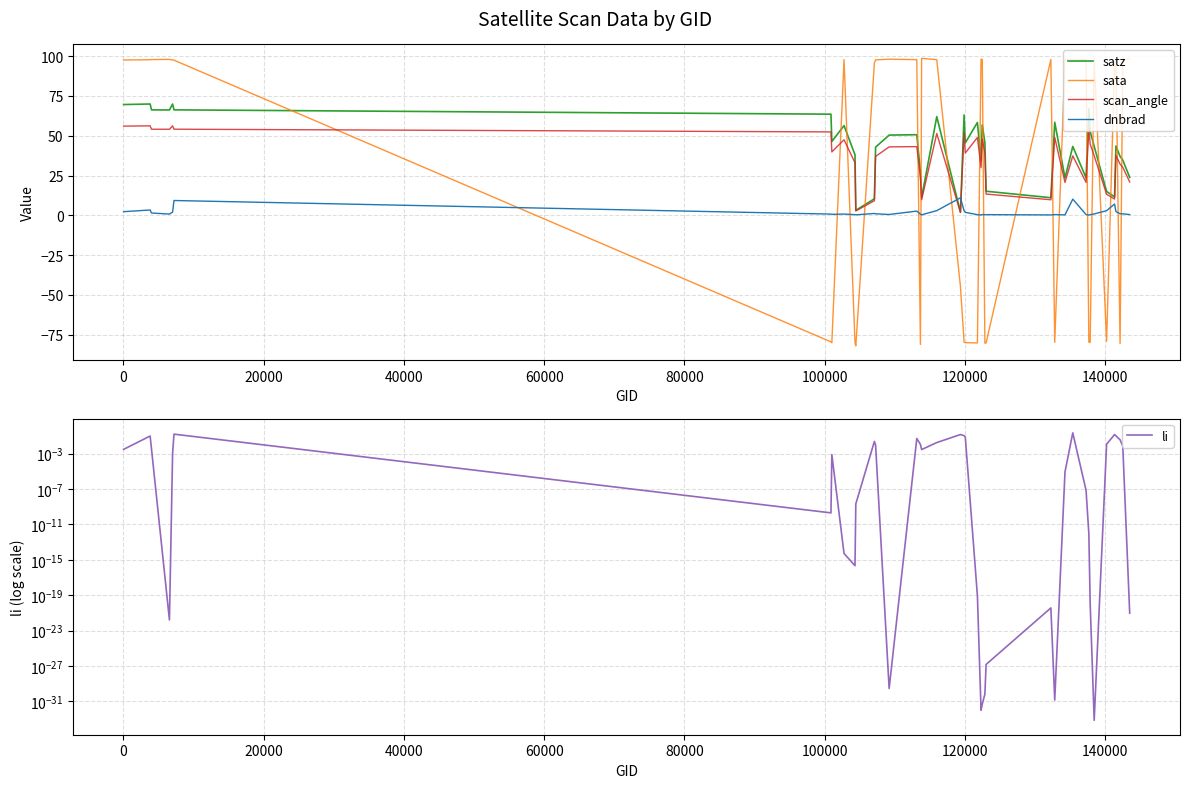

At how many categories does at least one series exceed -30?

40